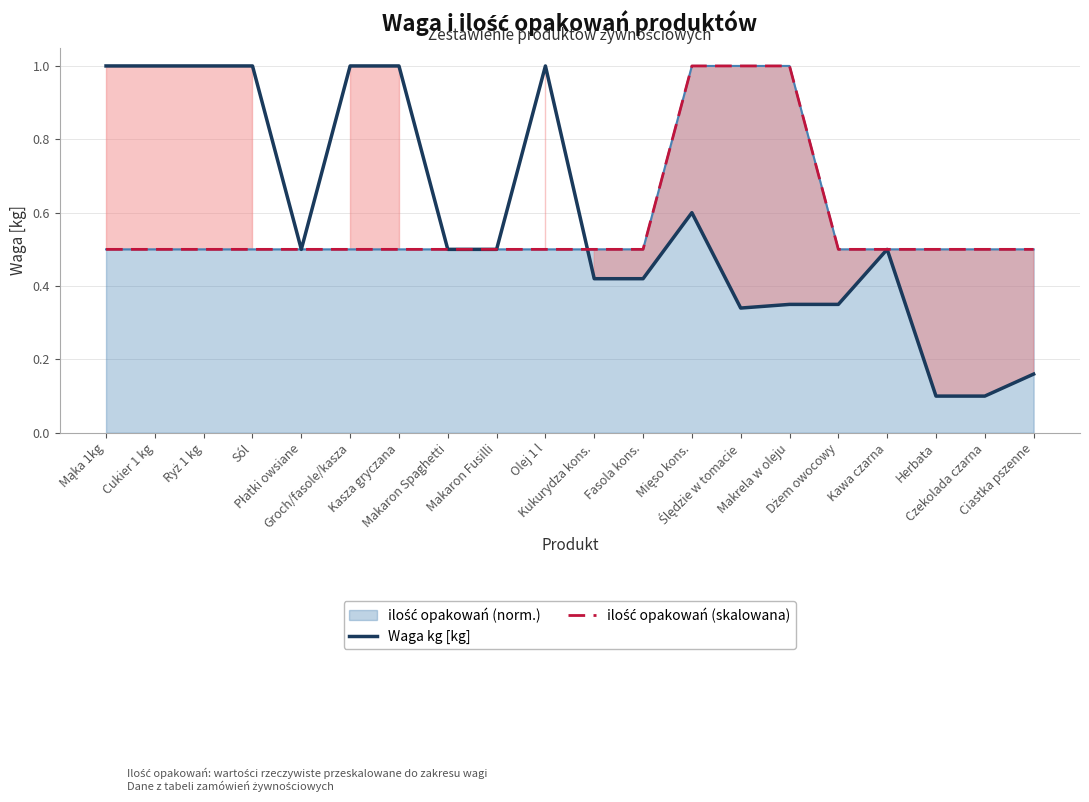

Between Makaron Spaghetti and Fasola kons., which is larger?

Makaron Spaghetti